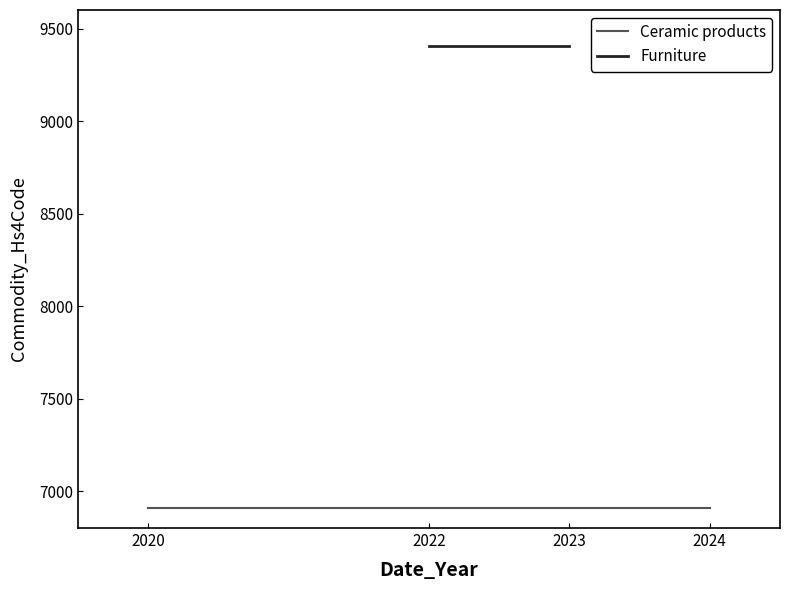

Which series has the largest total across all categories?

Ceramic products